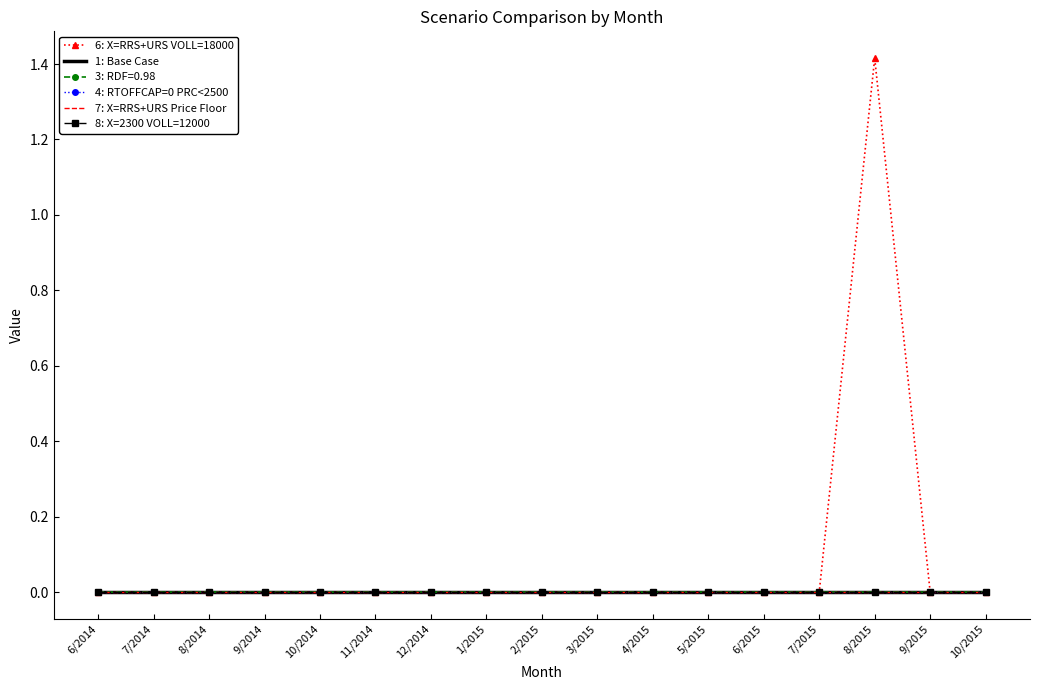

At which category does the chart reach its peak across all series?

8/2015